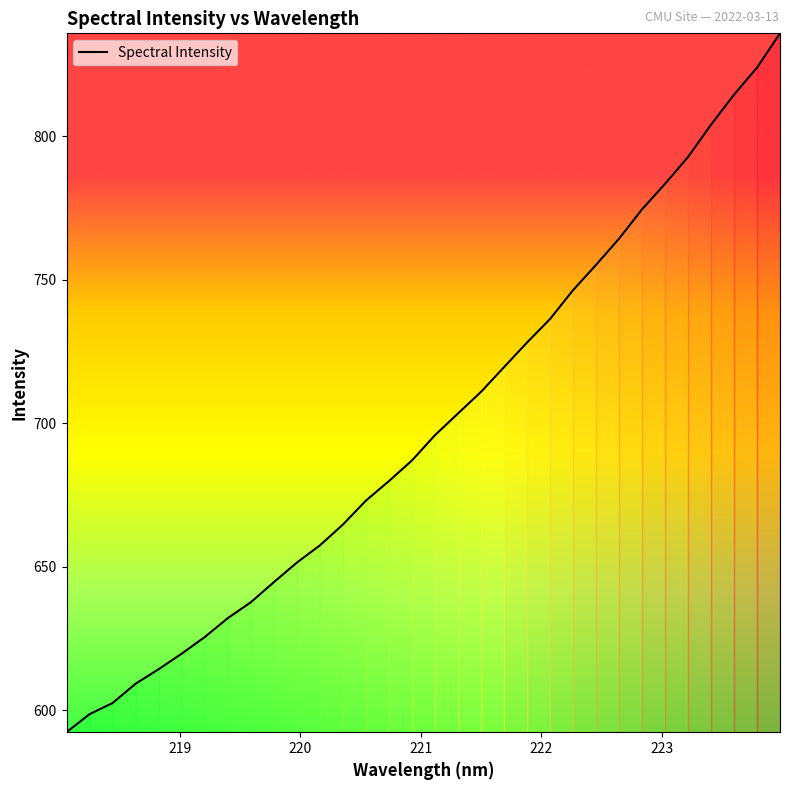

What is the difference between the second highest and minimum values?

231.6